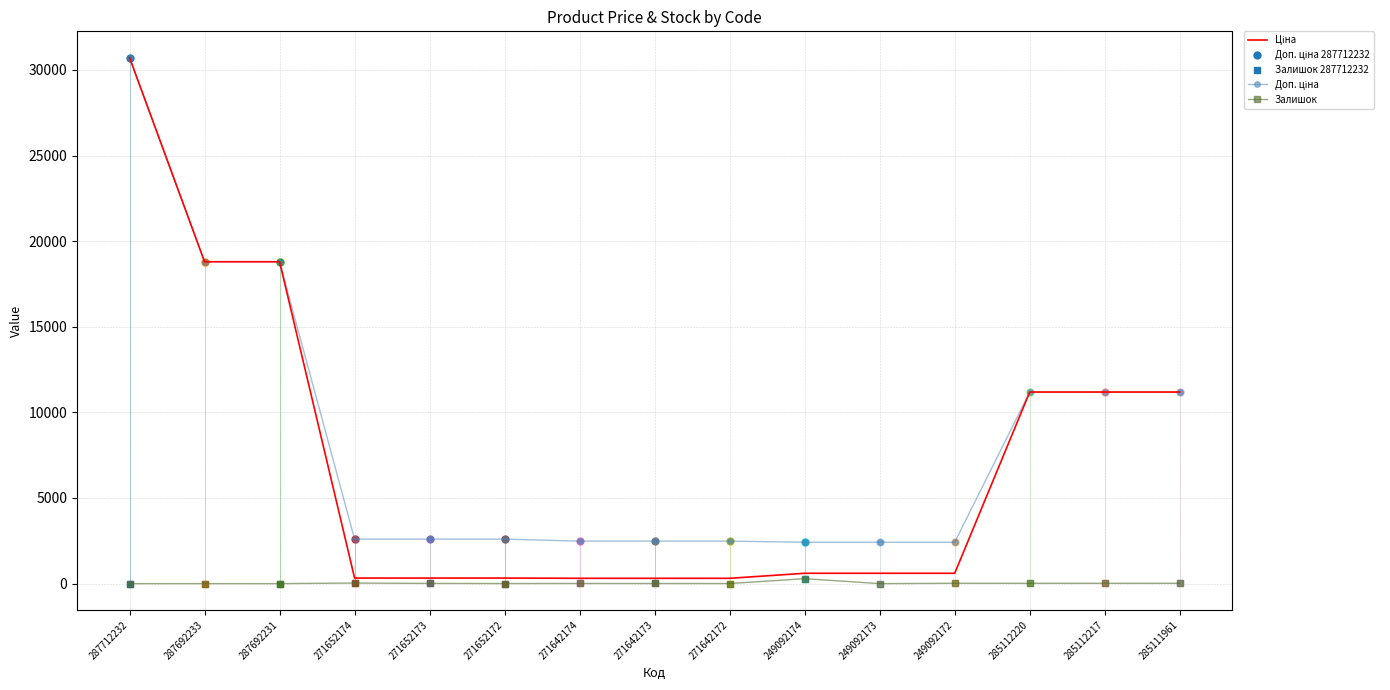

What is the difference between the maximum and minimum values in the Ціна series?

30406.8